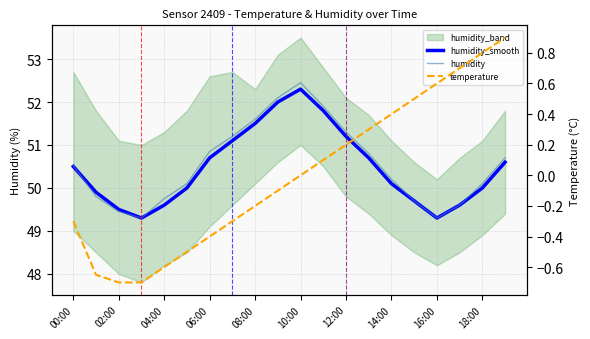

What position from the left is 16:00?

17